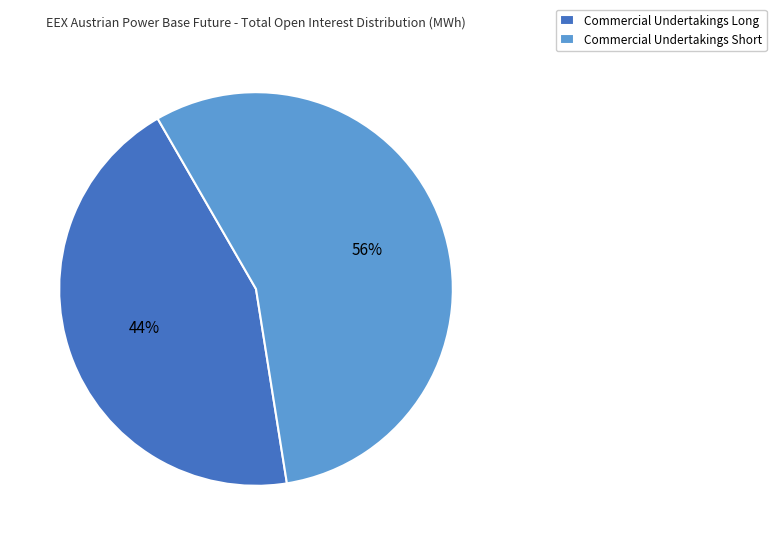

Rank the categories by value from highest to lowest.

Commercial Undertakings Short, Commercial Undertakings Long